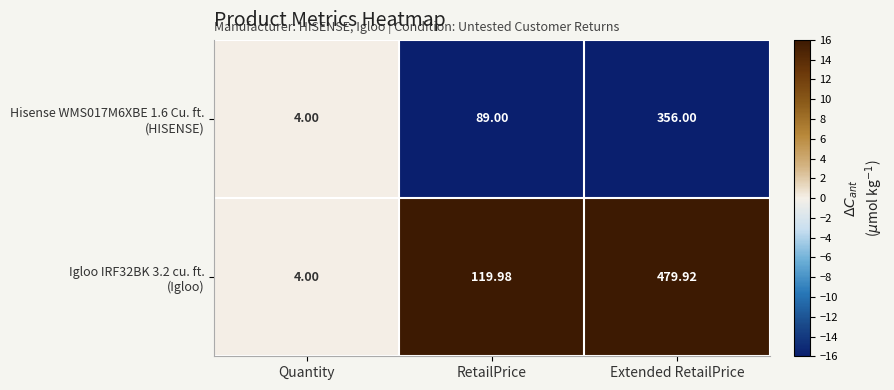

At which category is the sum across all series the highest?

Extended RetailPrice